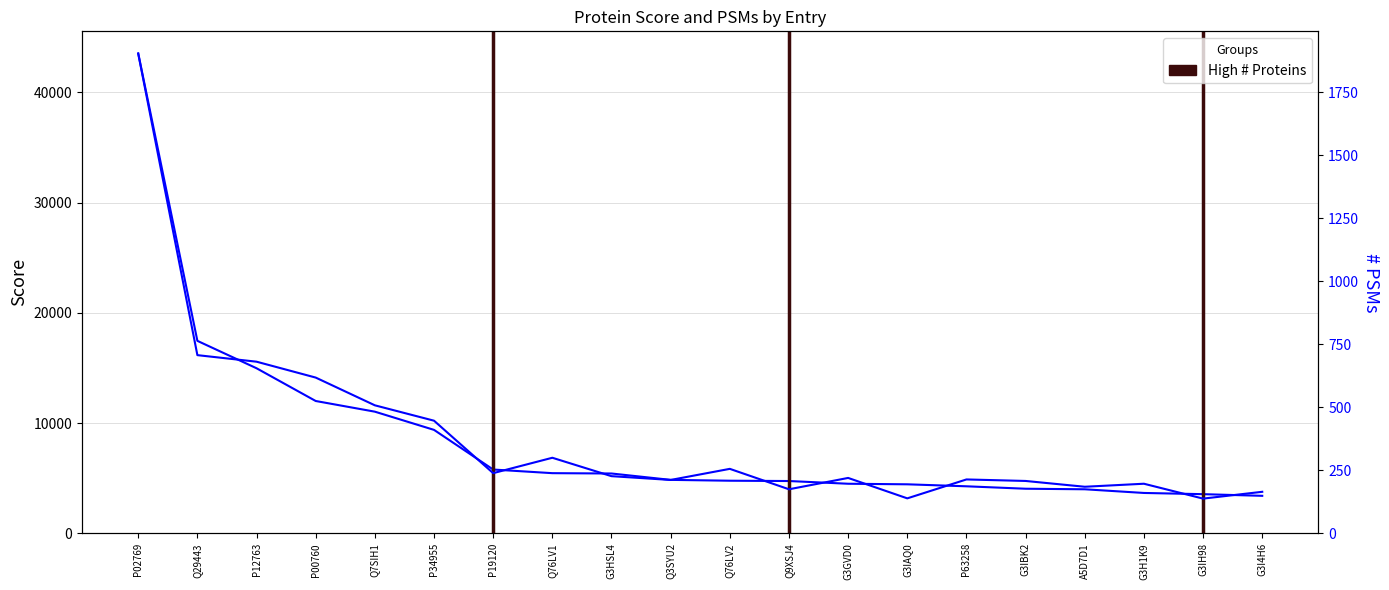

Reading left to right, what are all the values shown in this chart?

Score: 43541.3	17467.8	14982.1	12011.9	11043.2	9392.0	5794.1	5464.8	5434.6	4856.0	4779.5	4751.3	4504.8	4453.8	4273.4	4052.5	4003.0	3669.3	3559.3	3409.2
# PSMs: 1903.0	707.0	681.0	618.0	508.0	447.0	239.0	300.0	227.0	212.0	256.0	175.0	220.0	139.0	214.0	208.0	185.0	197.0	138.0	165.0